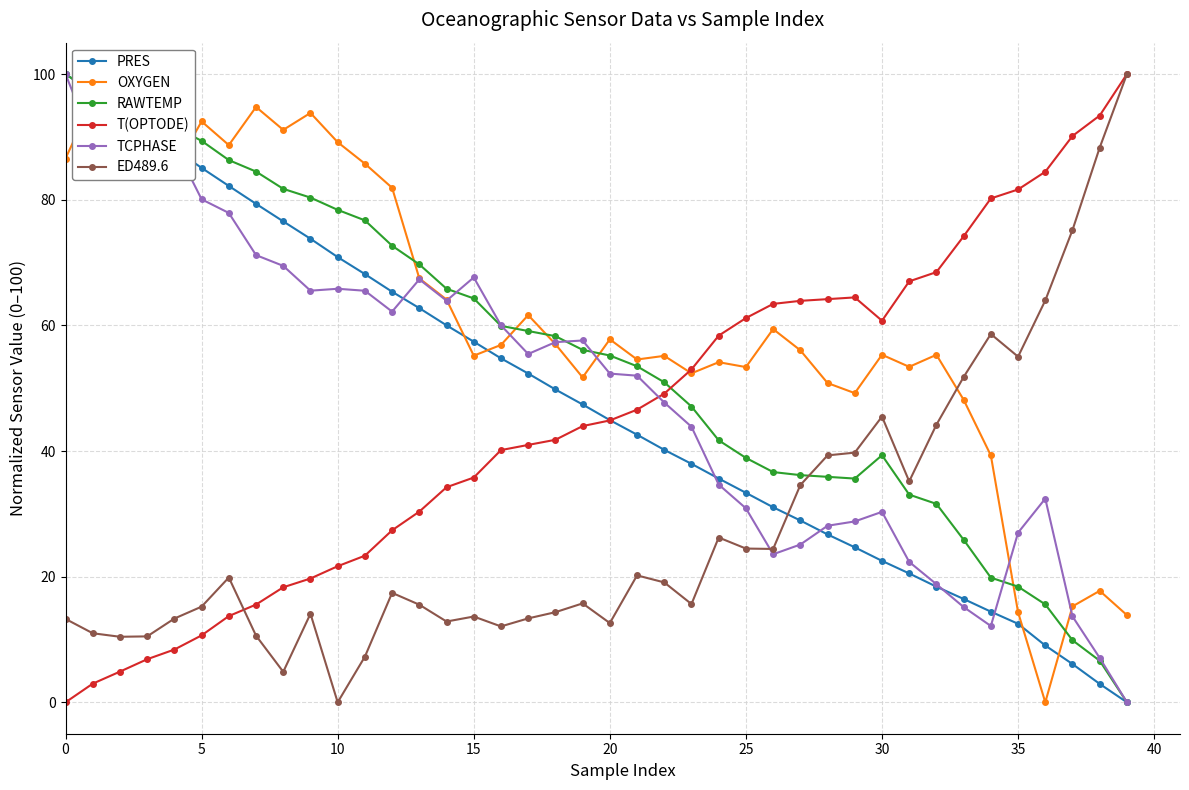

Which series has the largest range (max minus min)?

PRES